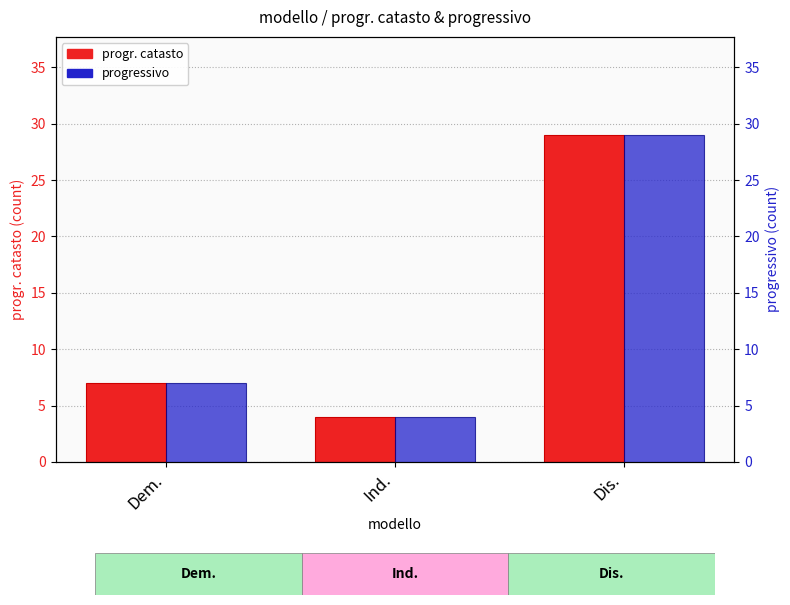

Reading right to left, what are all the values shown in this chart?

progr. catasto: 29	4	7
progressivo: 29	4	7